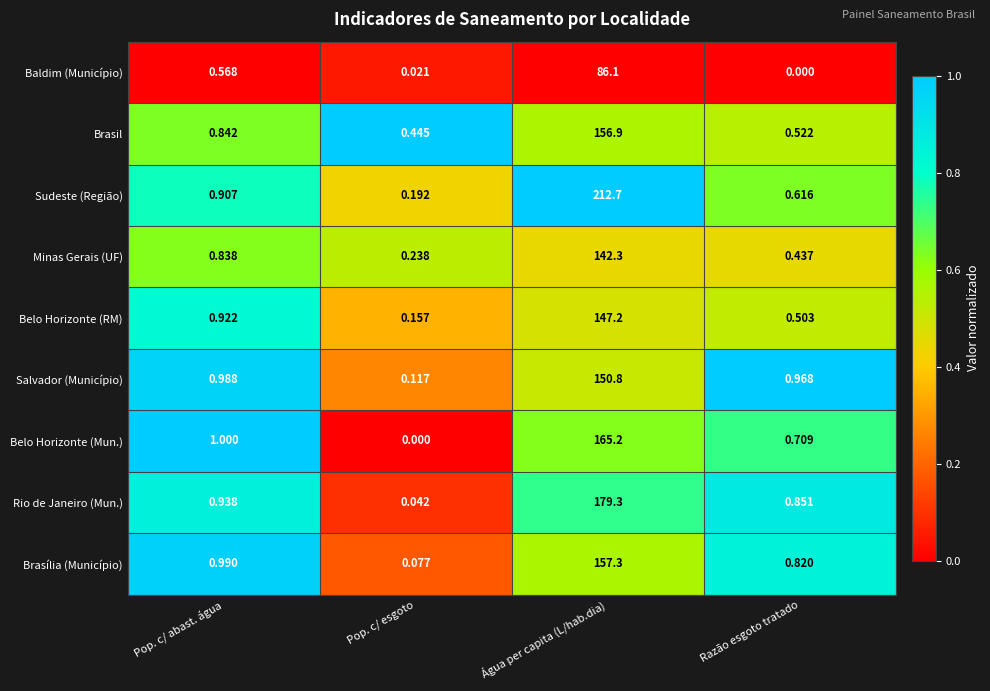

Where is Belo Horizonte (RM) nearest to the value 73?

Pop. c/ abast. água